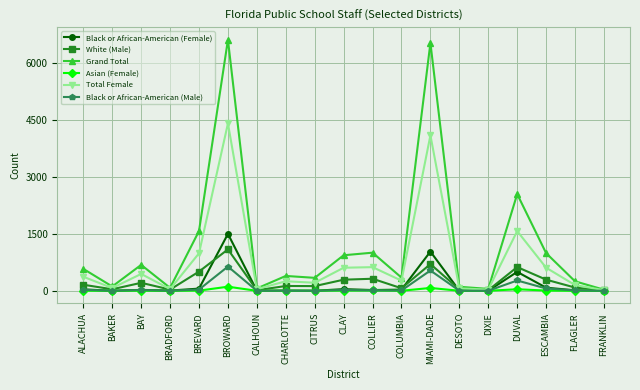

List the series in order of their peak value, lowest first.

Asian (Female), Black or African-American (Male), White (Male), Black or African-American (Female), Total Female, Grand Total